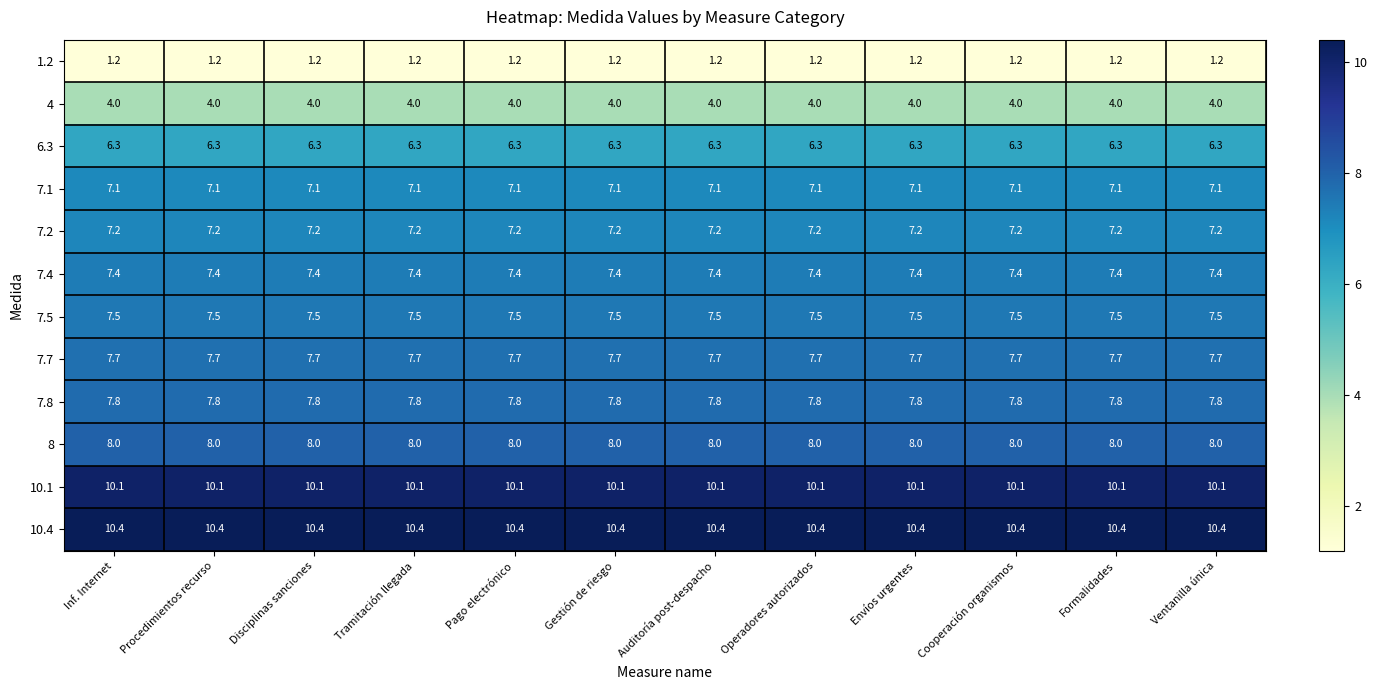

What is the sum of the 7.5 values at Pago electrónico and Tramitación llegada?

15.0